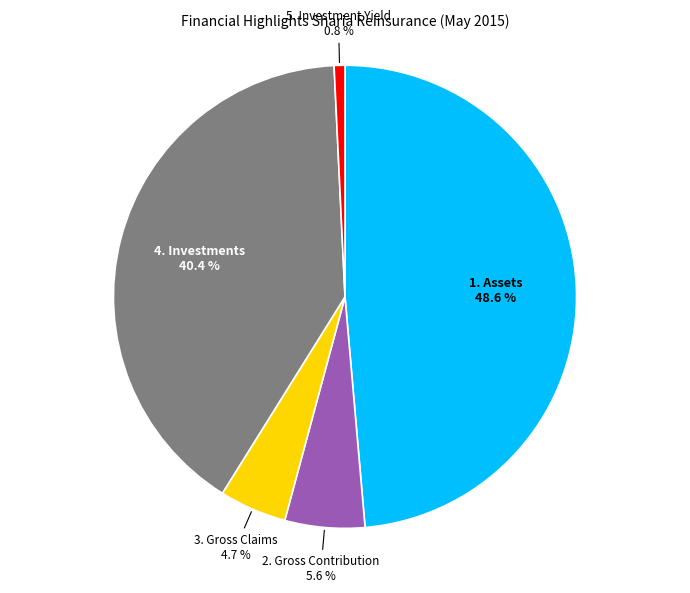

What percentage is the 1. Assets slice, to the nearest percent?

49%